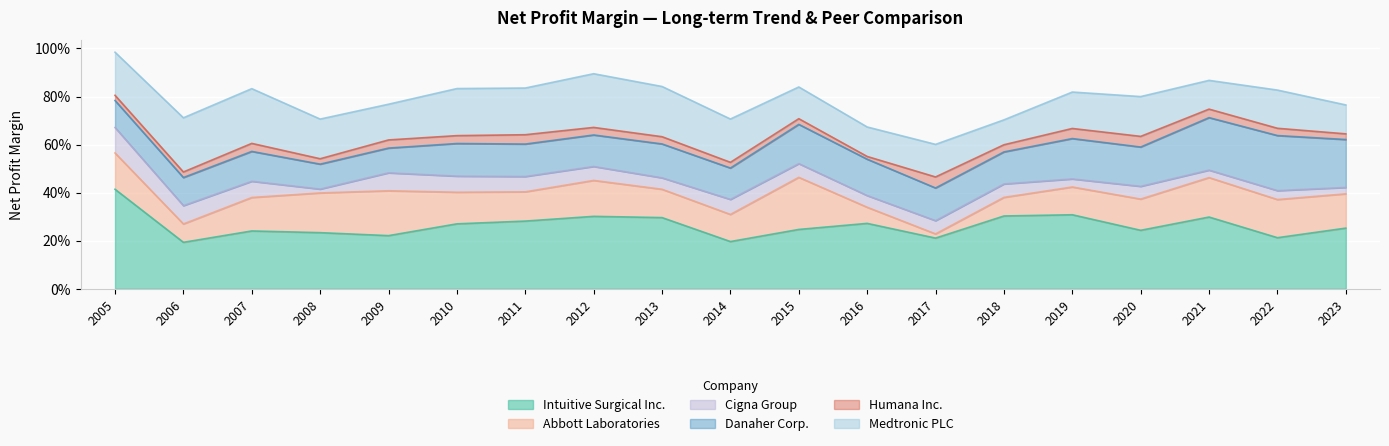

What are all the series names shown in the legend?

Intuitive Surgical Inc., Abbott Laboratories, Cigna Group, Danaher Corp., Humana Inc., Medtronic PLC